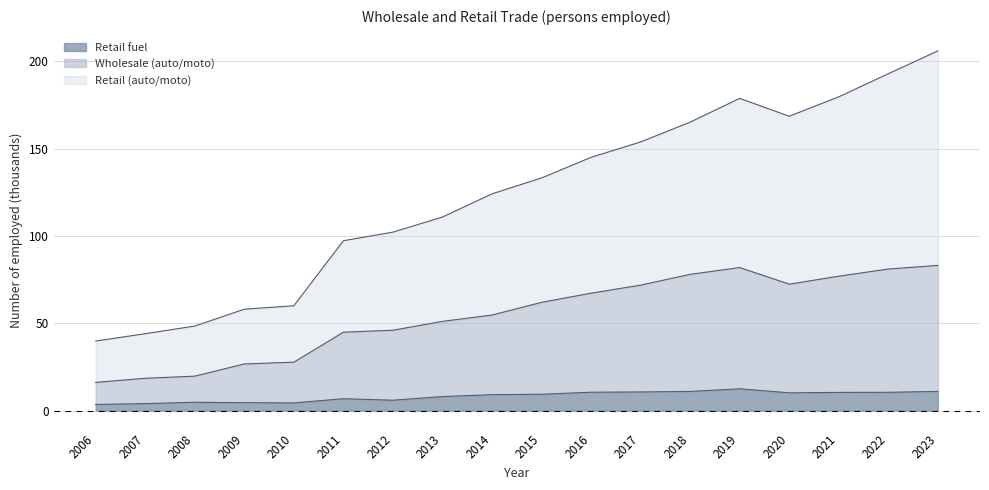

What is the approximate value of Retail fuel at 2013?

8.1